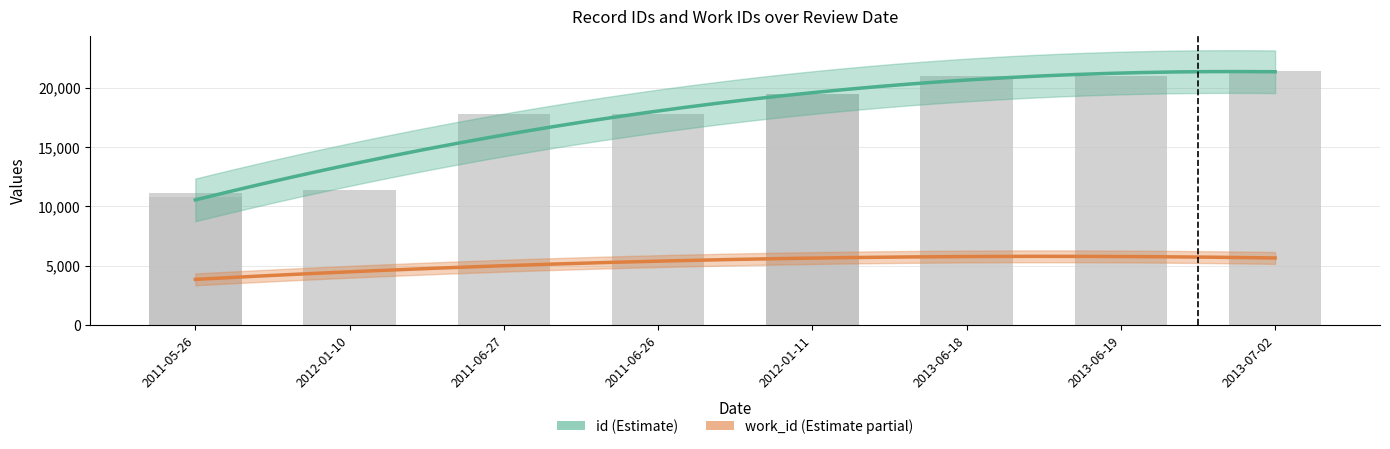

What is the difference between the maximum and minimum values?

10627